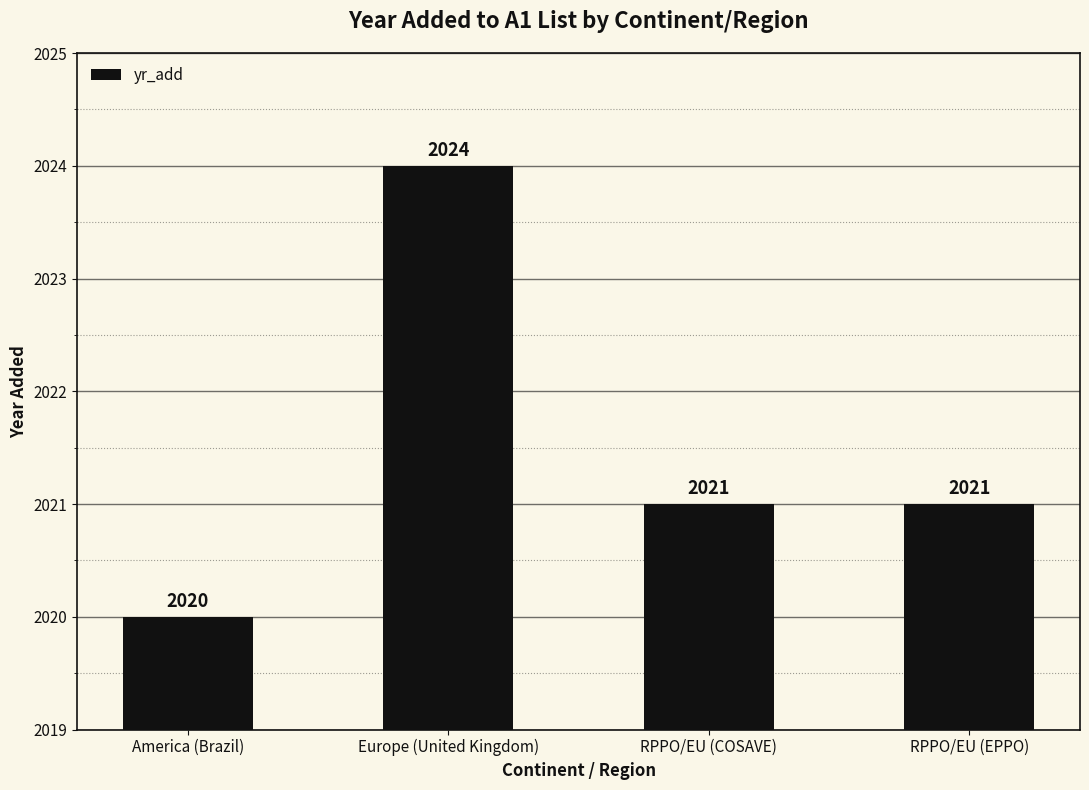

What is the maximum value shown in the chart?

2024